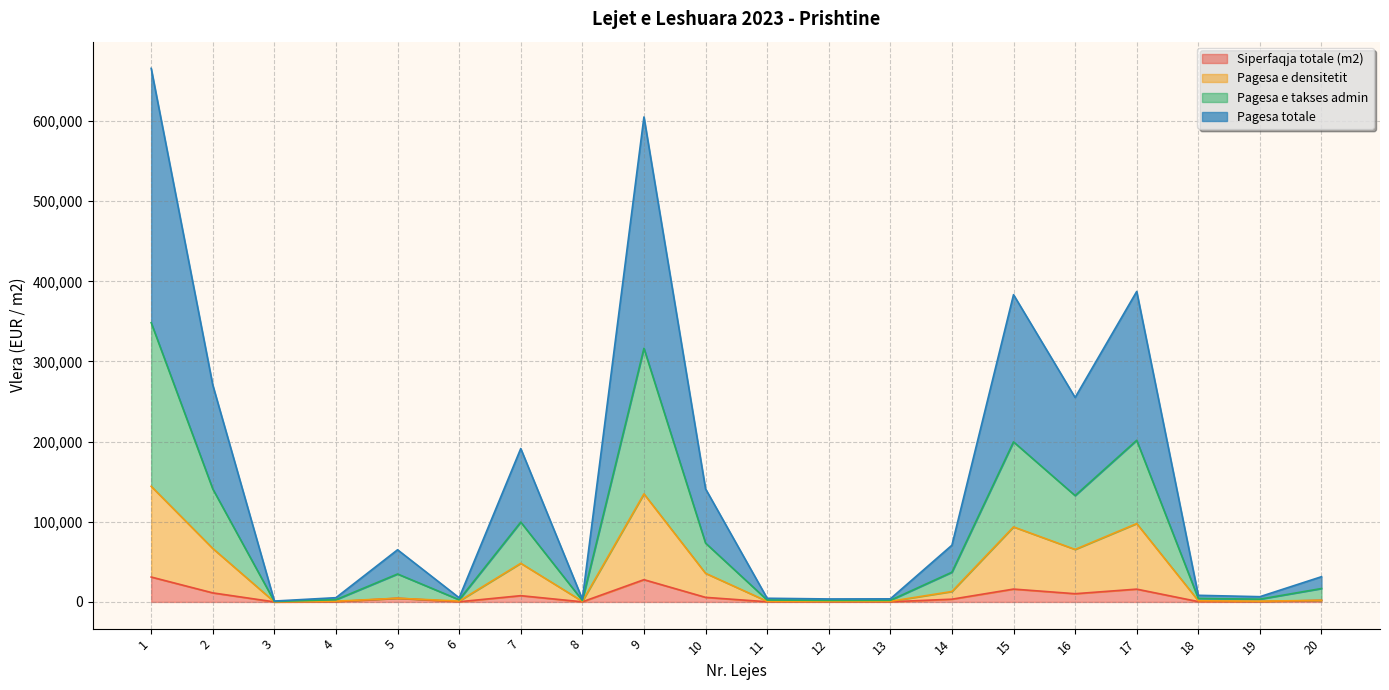

In Siperfaqja totale (m2), how many points are lower than both neighbors (excluding endpoints)?

6